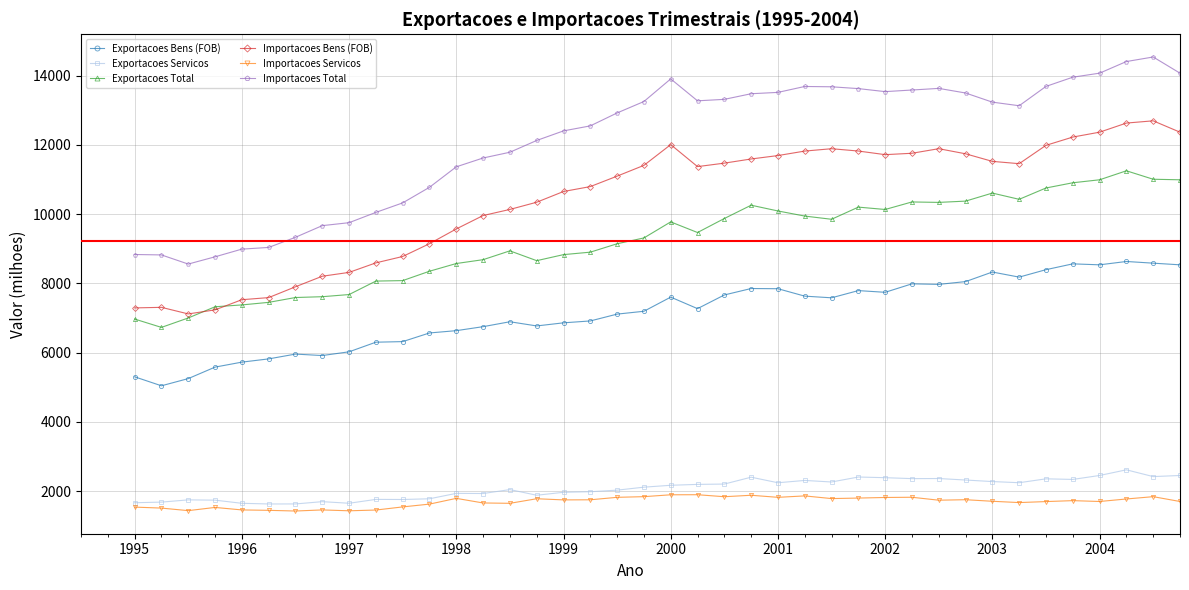

Which series has the largest total across all categories?

Importacoes Total